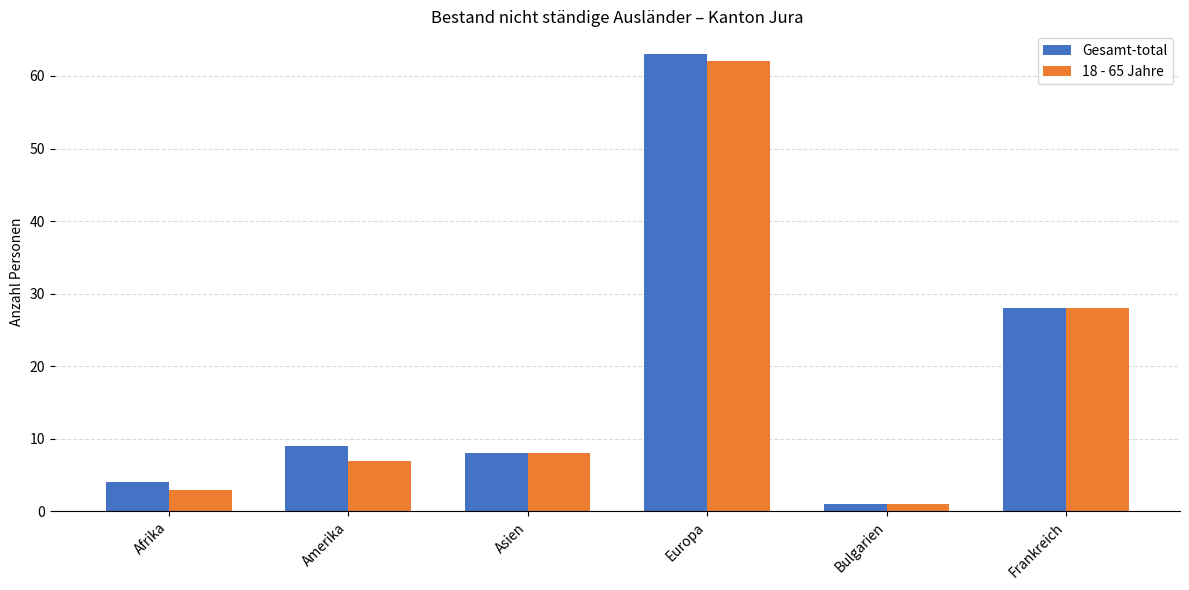

What is the label of the 2nd bar from the right?

Bulgarien